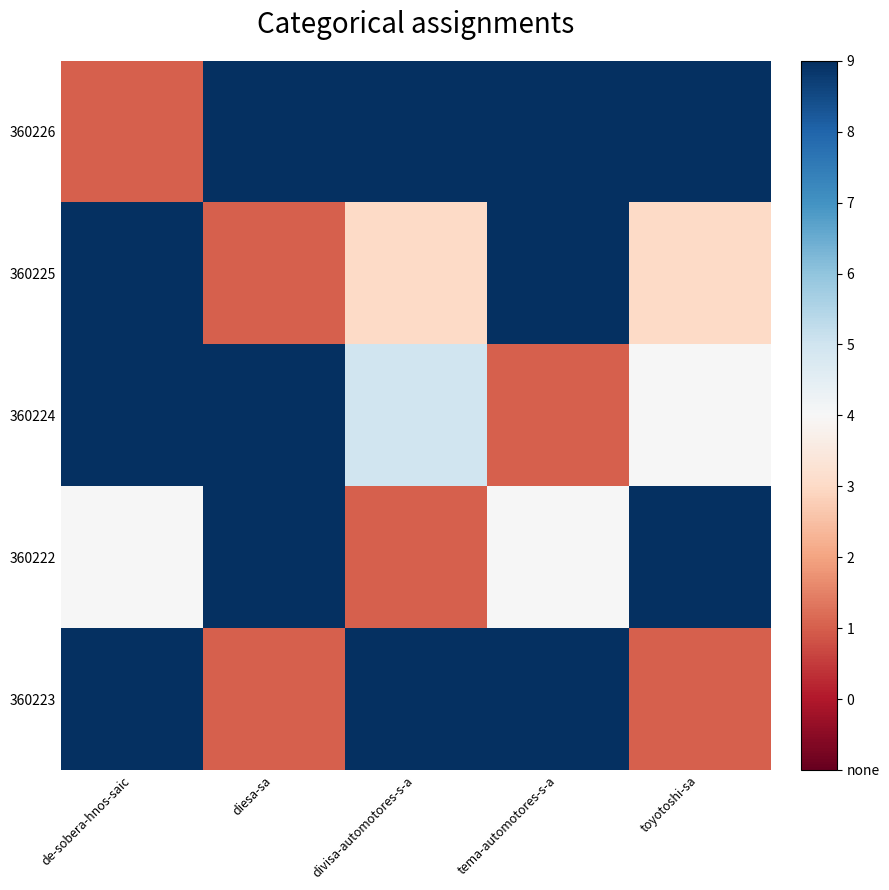

List the series in order of their peak value, highest first.

360226, 360225, 360224, 360222, 360223